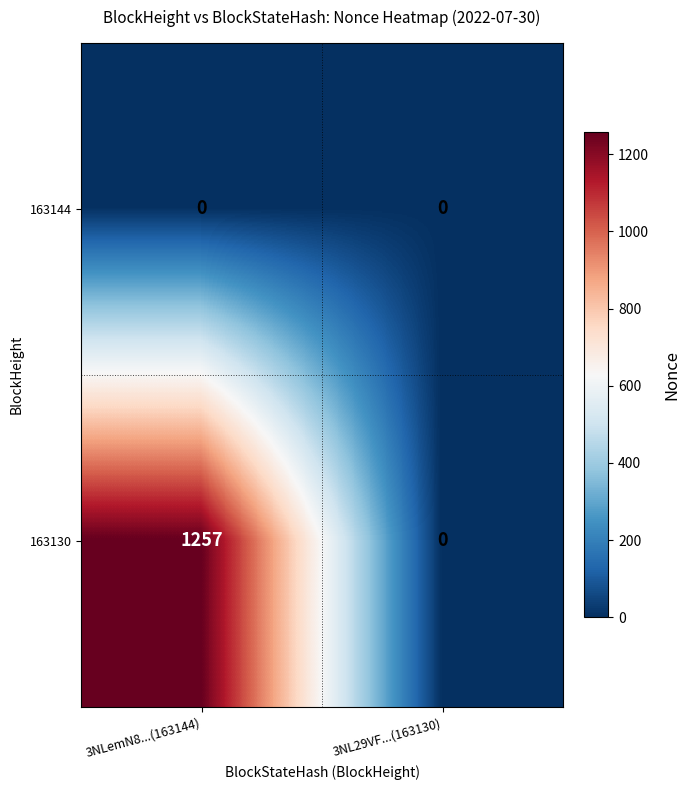

List the series in order of their overall mean, highest first.

163130, 163144